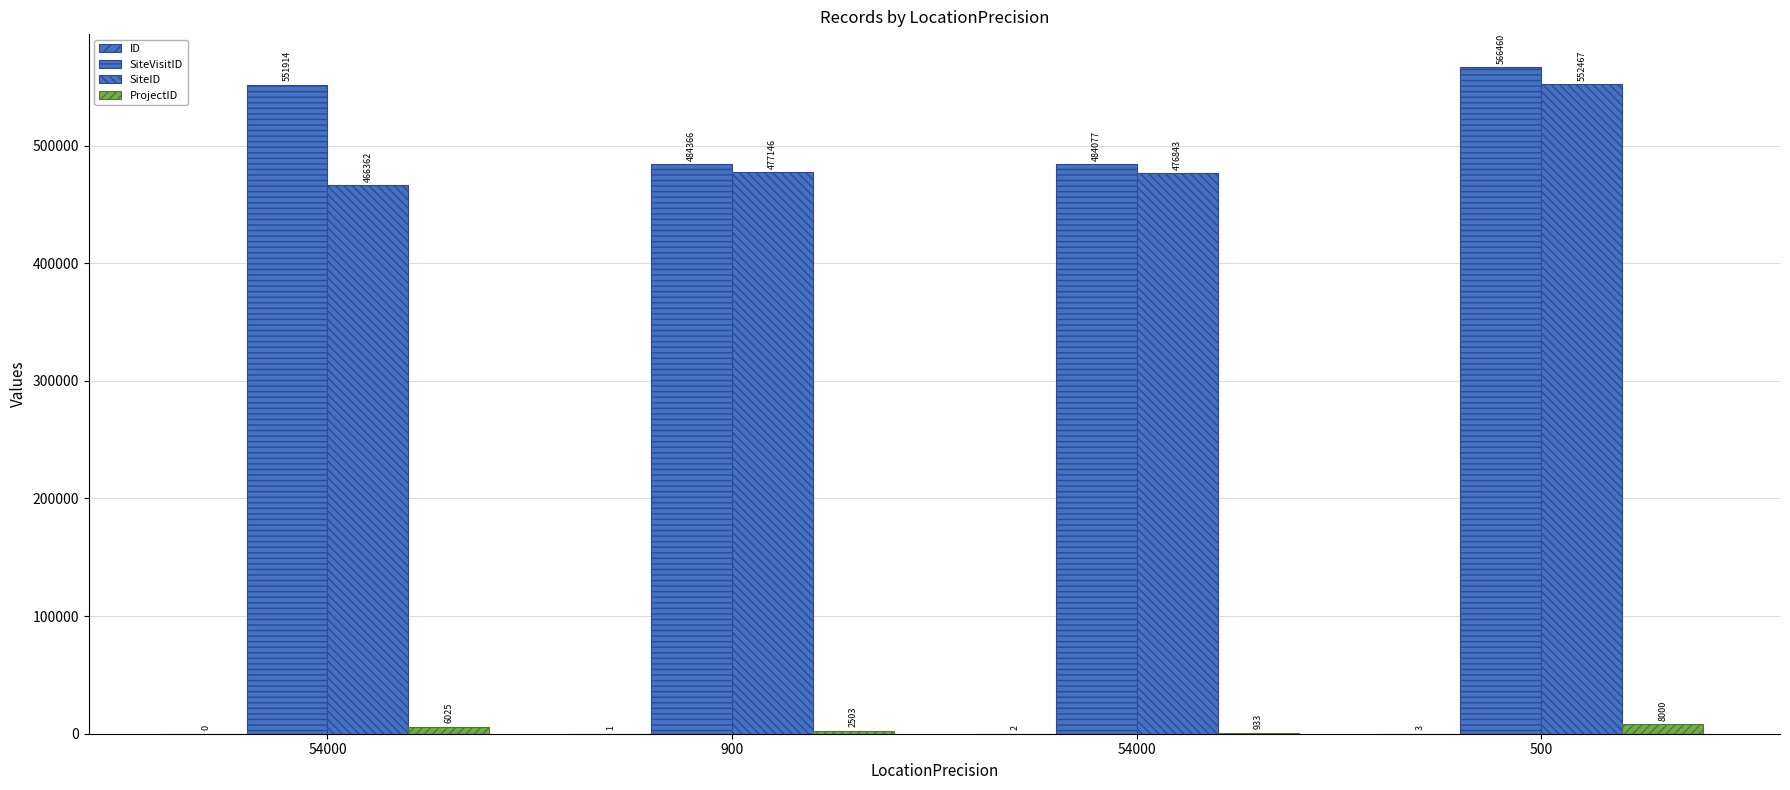

Is the value of SiteVisitID at 54000 greater than the value of ID at 500?

Yes